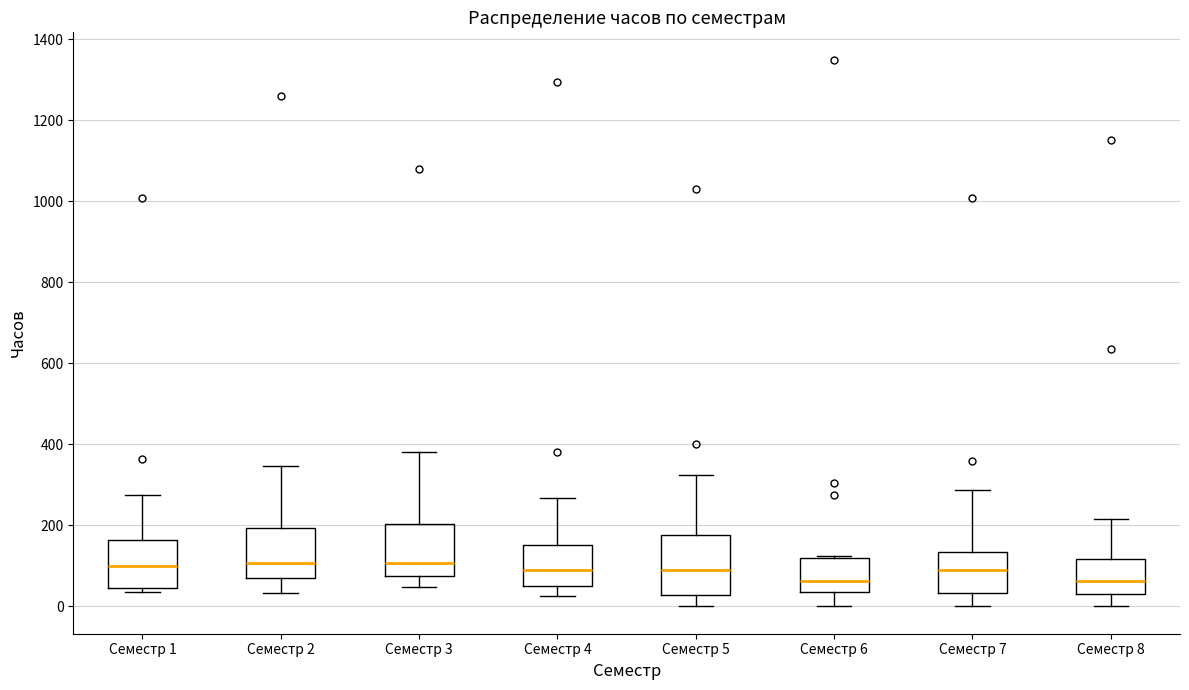

Reading left to right, transcribe this box plot: for each box, give where its median line is, the range the box spans, and where its two whiskers end, as read against the y-axis. The values are not printed on the chart, so give them approximately, as read against the axis.

Семестр 1: median 100, box 40 to 160, whiskers 40 (just below the box's lower edge) to 280
Семестр 2: median 100, box 80 to 200, whiskers 40 to 340
Семестр 3: median 100, box 80 to 200, whiskers 40 to 380
Семестр 4: median 100, box 60 to 160, whiskers 20 to 260
Семестр 5: median 100, box 20 to 180, whiskers 0 to 320
Семестр 6: median 60, box 40 to 120, whiskers 0 to 120
Семестр 7: median 100, box 40 to 140, whiskers 0 to 280
Семестр 8: median 60, box 40 to 120, whiskers 0 to 220